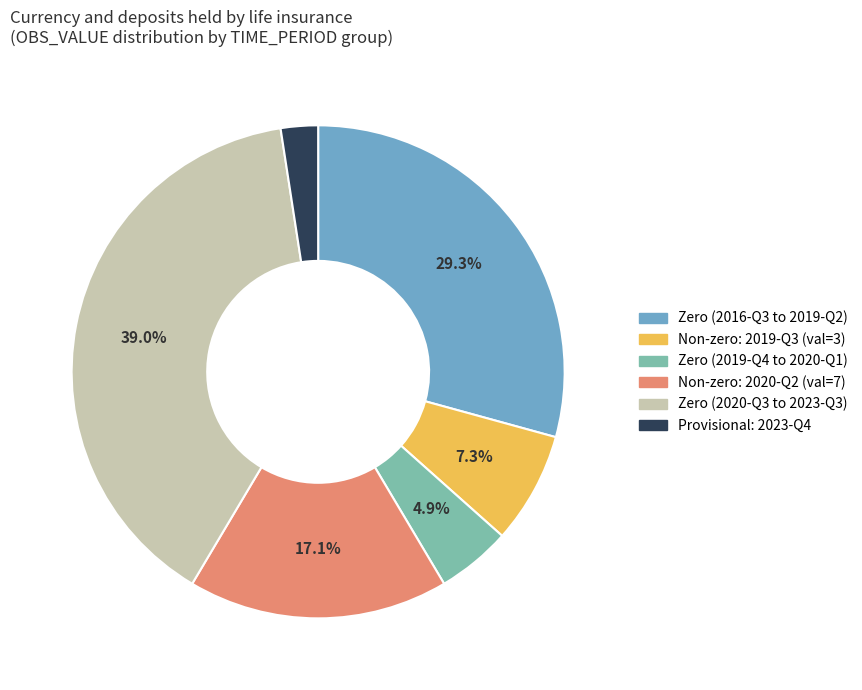

Is there any slice that represents more than half of the pie?

No